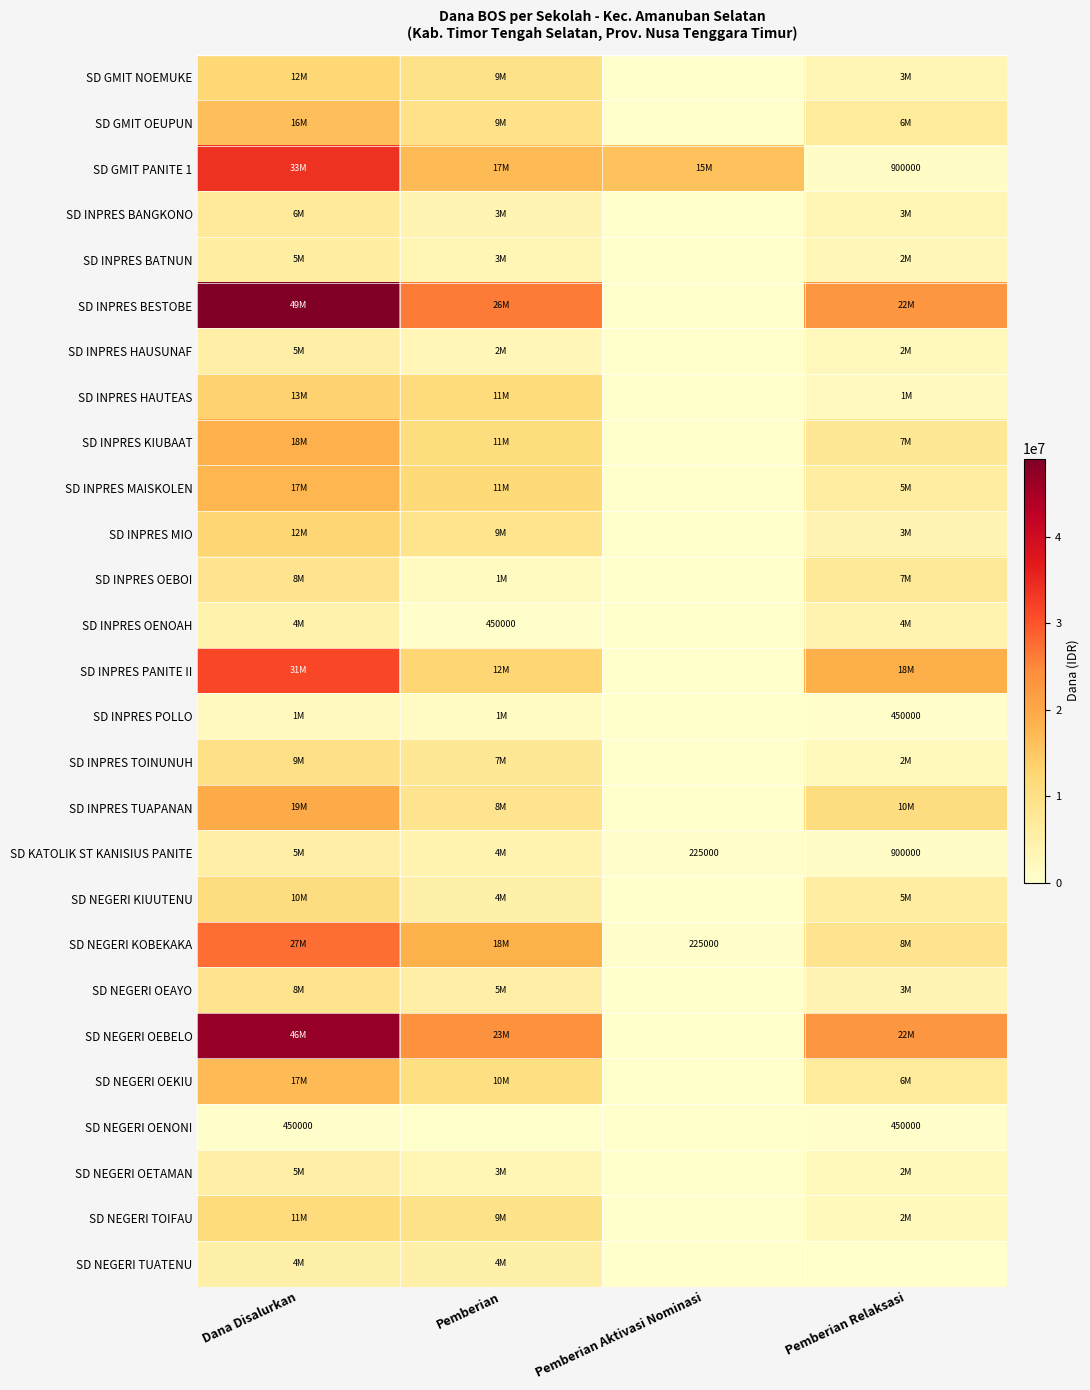

List the series in order of their peak value, lowest first.

SD NEGERI OENONI, SD INPRES POLLO, SD INPRES OENOAH, SD NEGERI TUATENU, SD INPRES HAUSUNAF, SD KATOLIK ST KANISIUS PANITE, SD NEGERI OETAMAN, SD INPRES BATNUN, SD INPRES BANGKONO, SD INPRES OEBOI, SD NEGERI OEAYO, SD INPRES TOINUNUH, SD NEGERI KIUUTENU, SD NEGERI TOIFAU, SD GMIT NOEMUKE, SD INPRES MIO, SD INPRES HAUTEAS, SD GMIT OEUPUN, SD NEGERI OEKIU, SD INPRES MAISKOLEN, SD INPRES KIUBAAT, SD INPRES TUAPANAN, SD NEGERI KOBEKAKA, SD INPRES PANITE II, SD GMIT PANITE 1, SD NEGERI OEBELO, SD INPRES BESTOBE